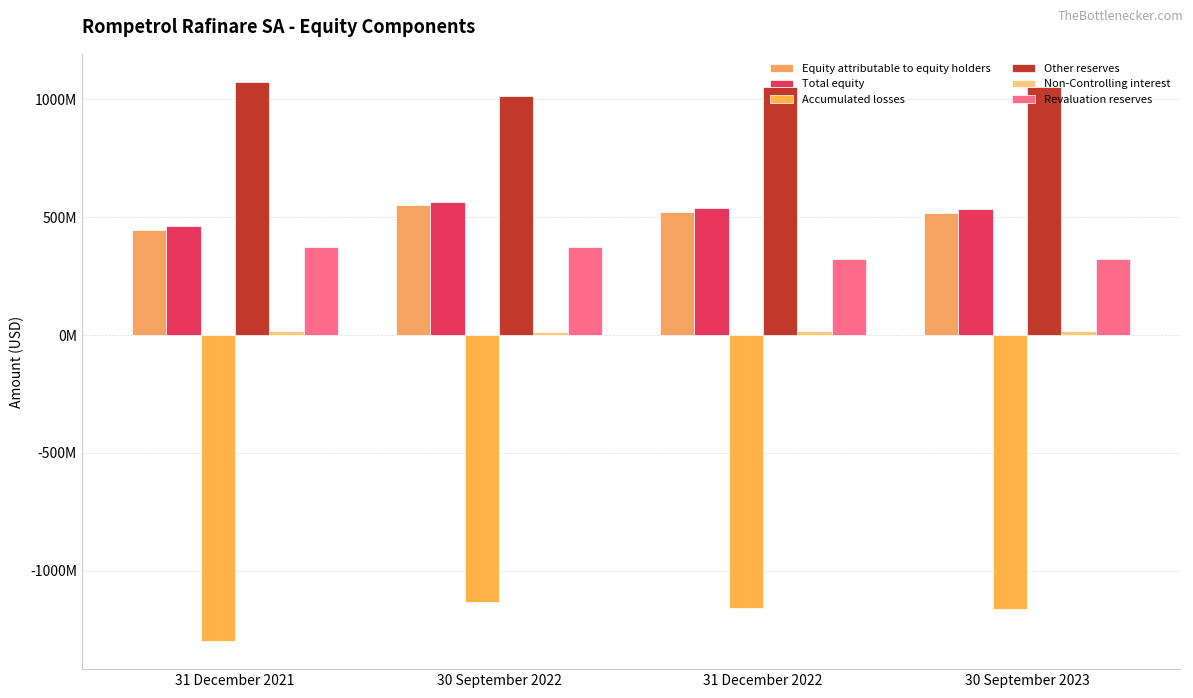

Are the bars grouped side by side (vs. stacked)?

Yes